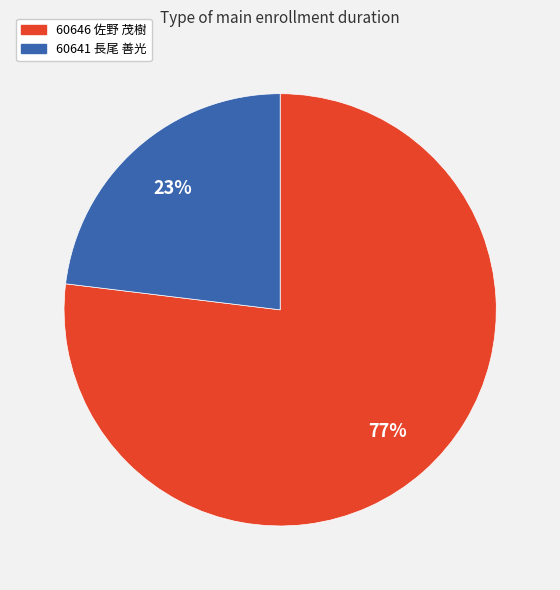

Do 60641 長尾 善光 and 60646 佐野 茂樹 together represent more than half of the pie?

Yes